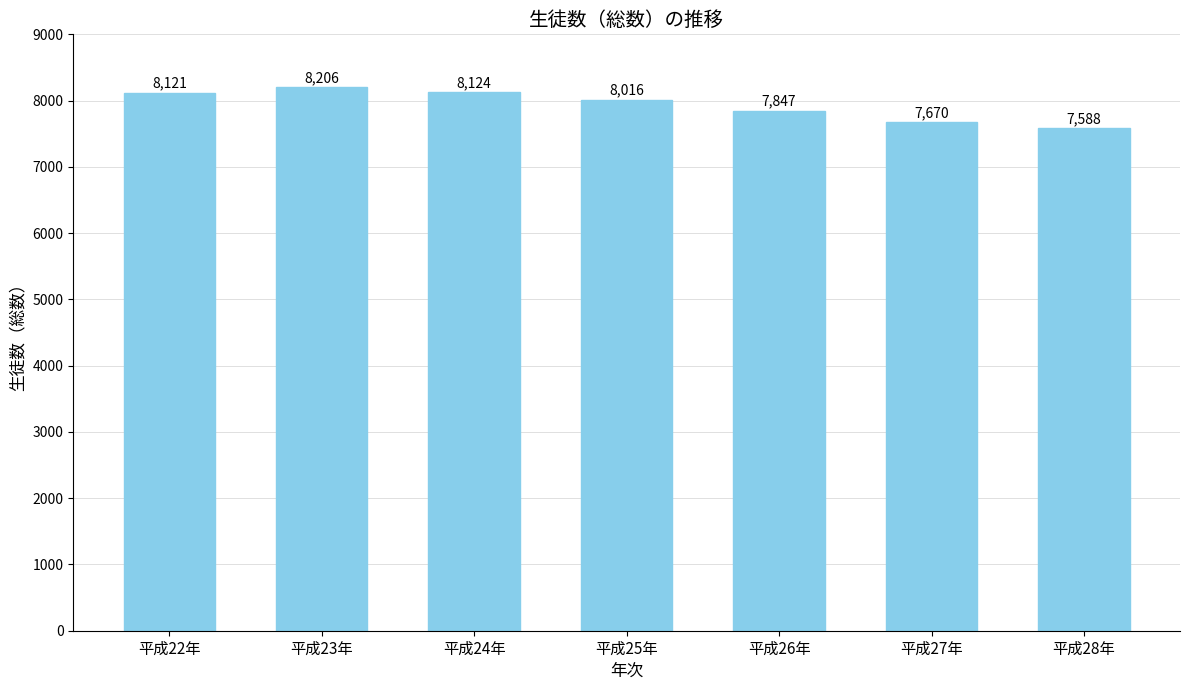

What is the approximate value at 平成22年, to the nearest 100?

8100